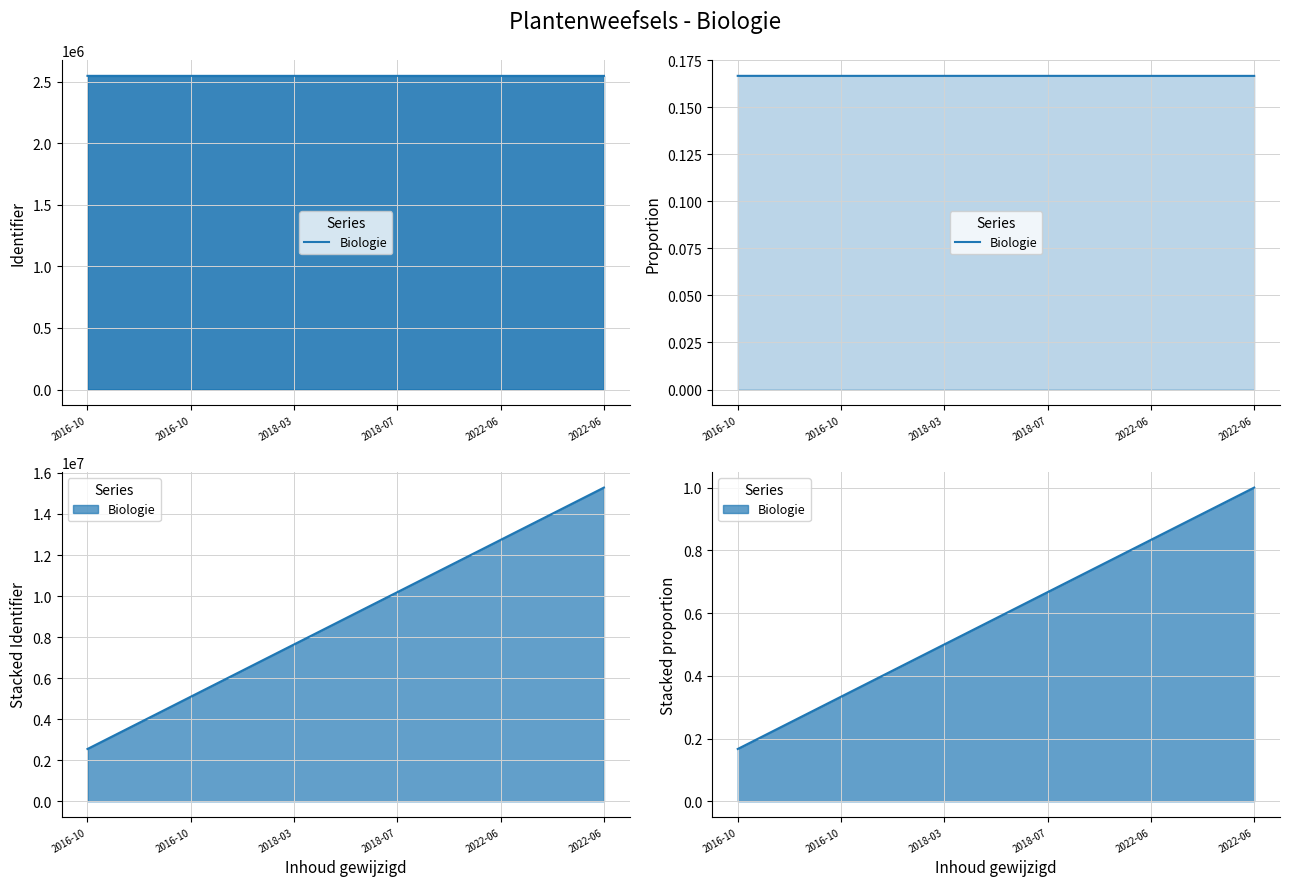

How many points are lower than both their immediate neighbors (excluding endpoints)?

2